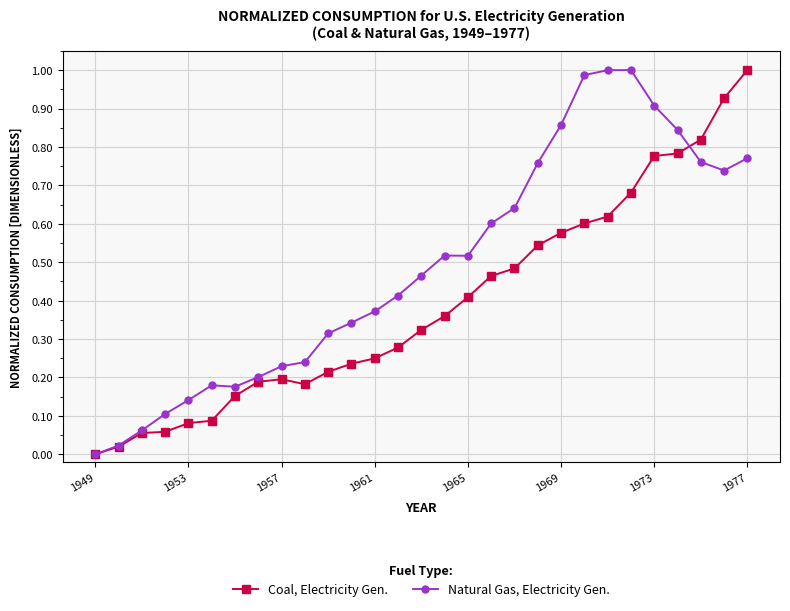

Rank the series by their average value, from lowest to highest.

Coal, Electricity Gen., Natural Gas, Electricity Gen.